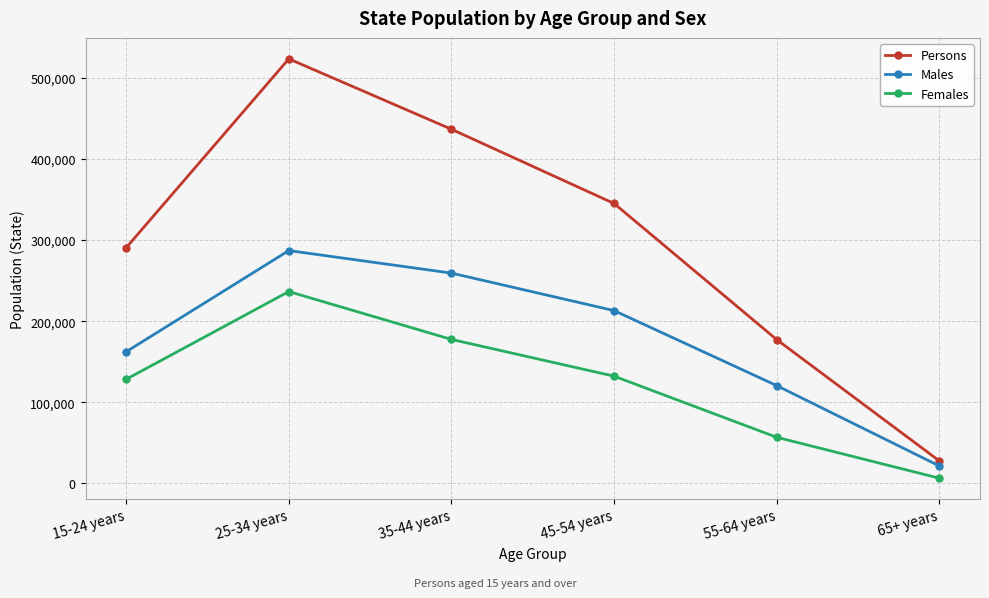

True or false: Persons and Females cross at least once.

False